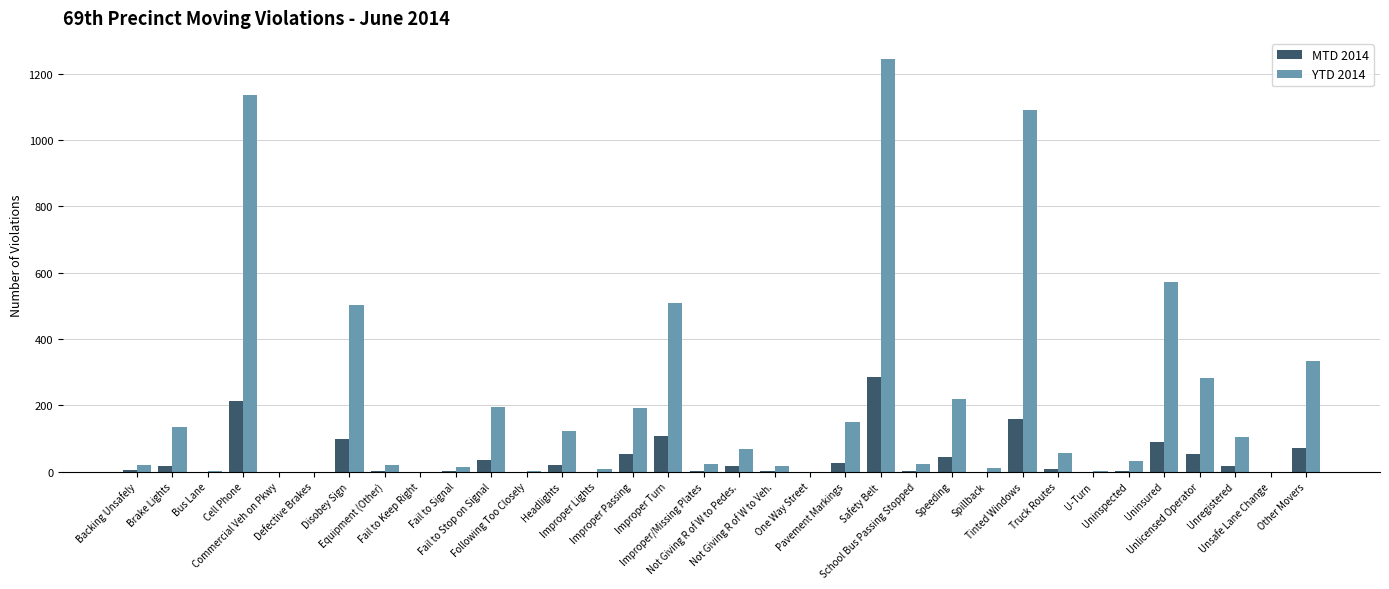

Which series has the largest total across all categories?

YTD 2014